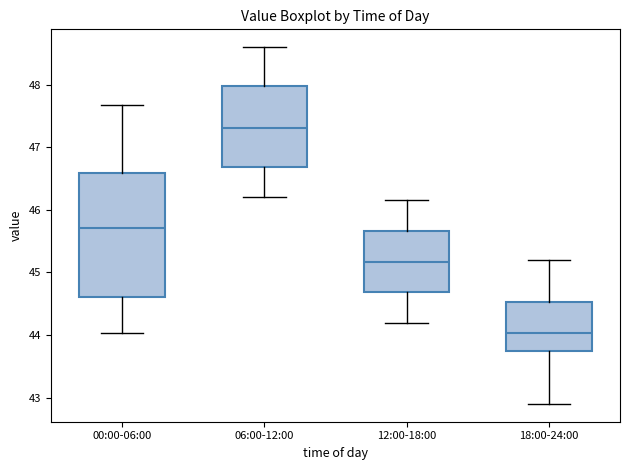

Which box's median line is the highest?

06:00-12:00